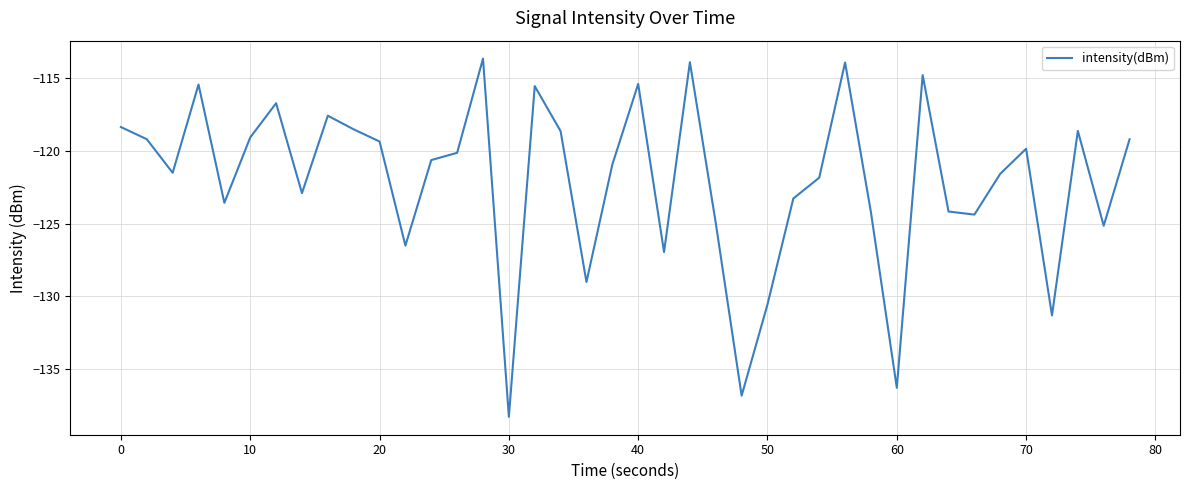

What is the difference between the maximum and minimum values?

24.6